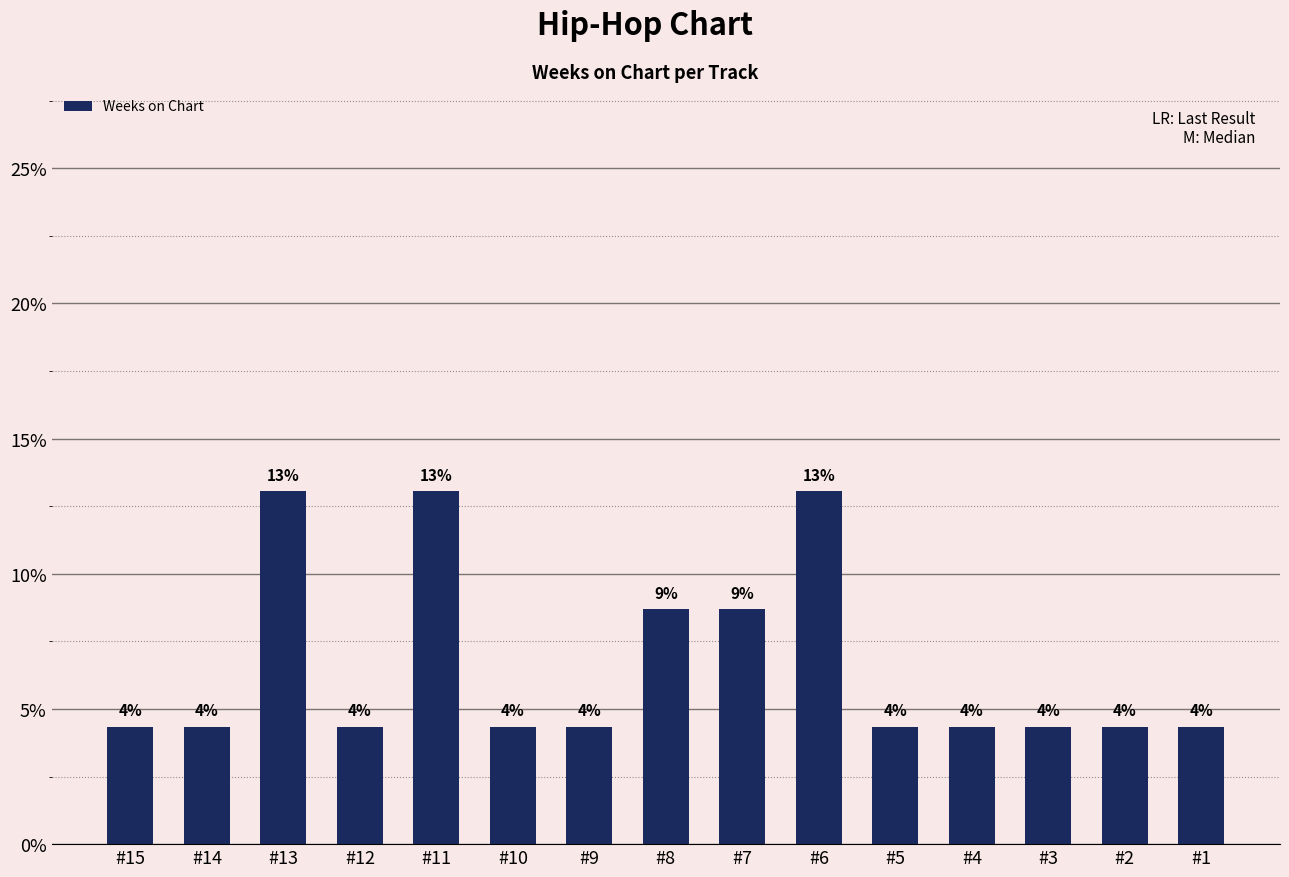

Does the chart contain any negative values?

No